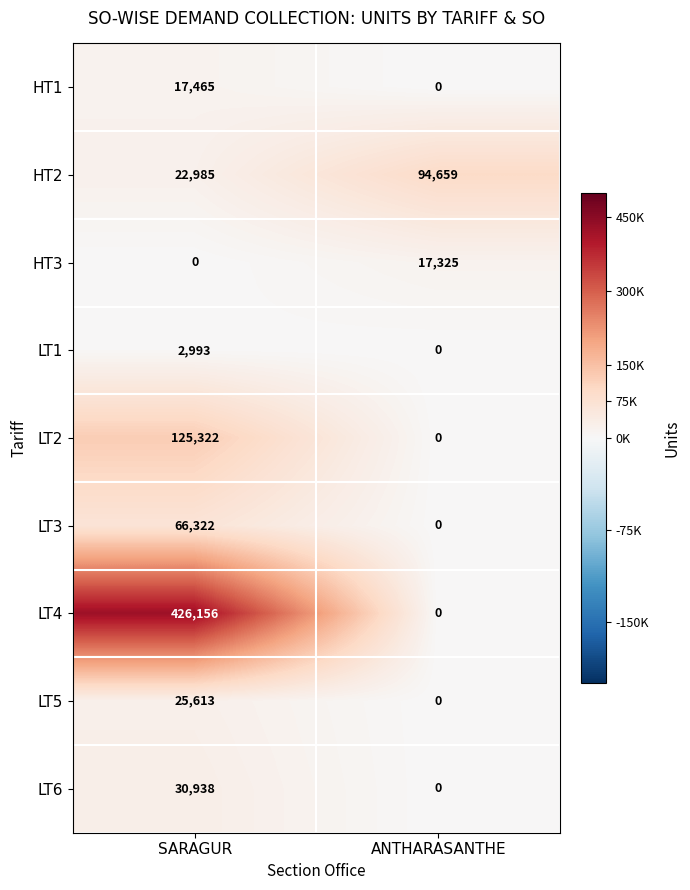

At which category does the chart reach its peak across all series?

SARAGUR